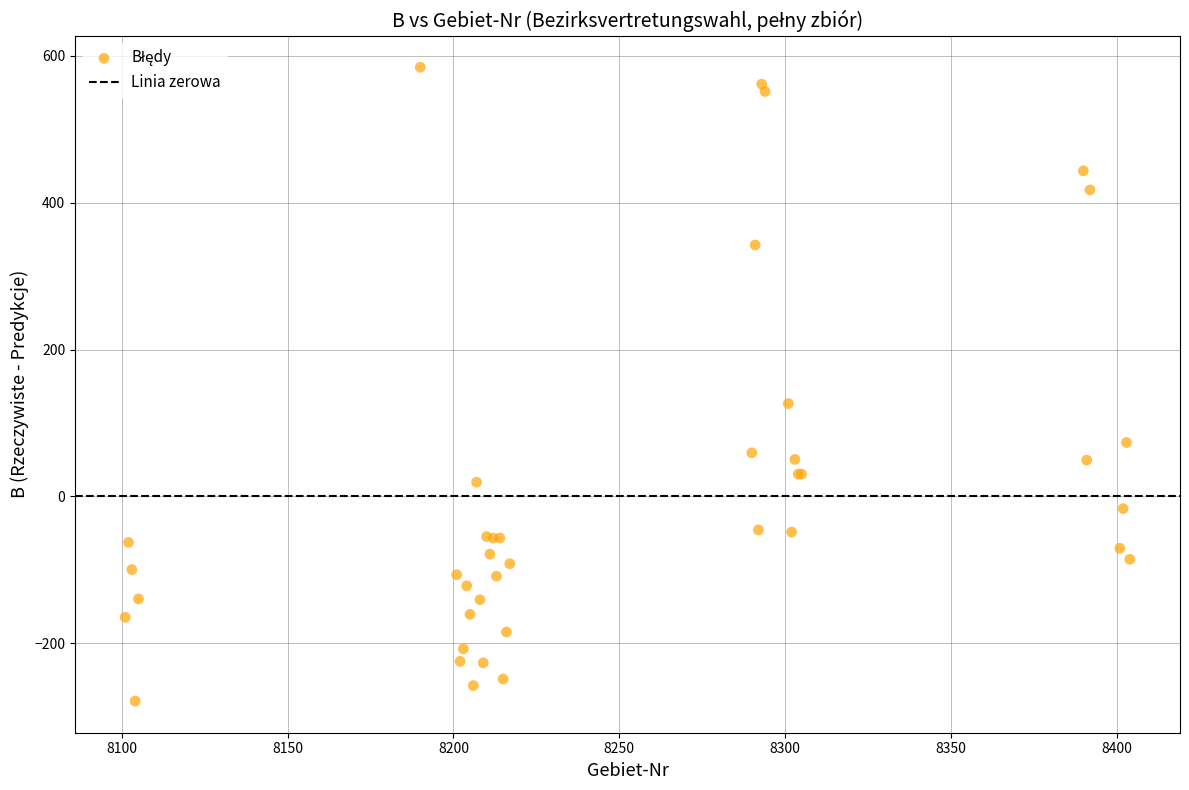

What Y value in the scatter plot is closest to 152?

126.4